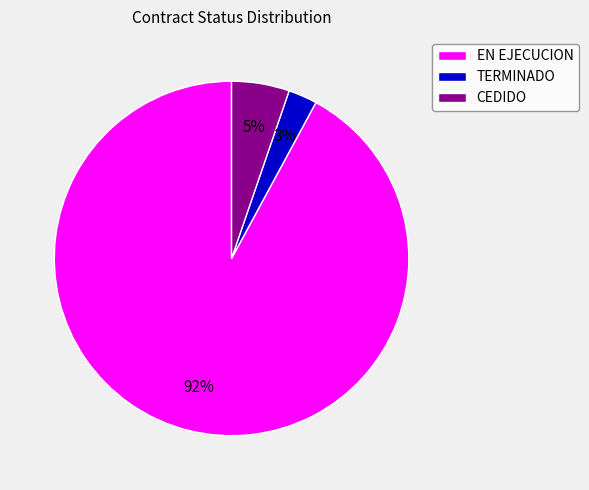

To the nearest percent, what portion does CEDIDO represent?

5%